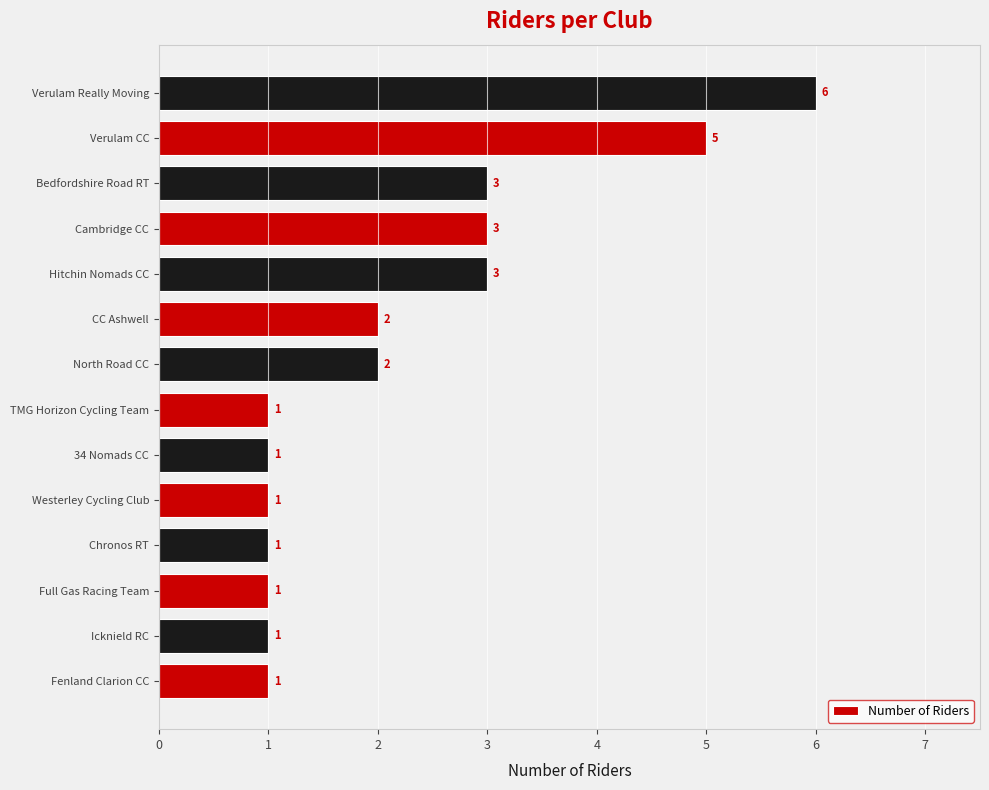

The value at Verulam CC is 3. True or false?

False